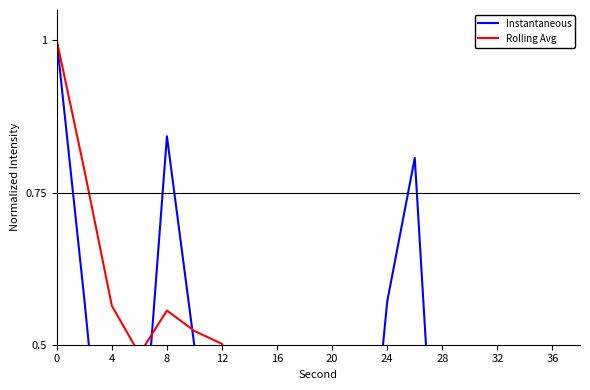

What are all the series names shown in the legend?

Instantaneous, Rolling Avg